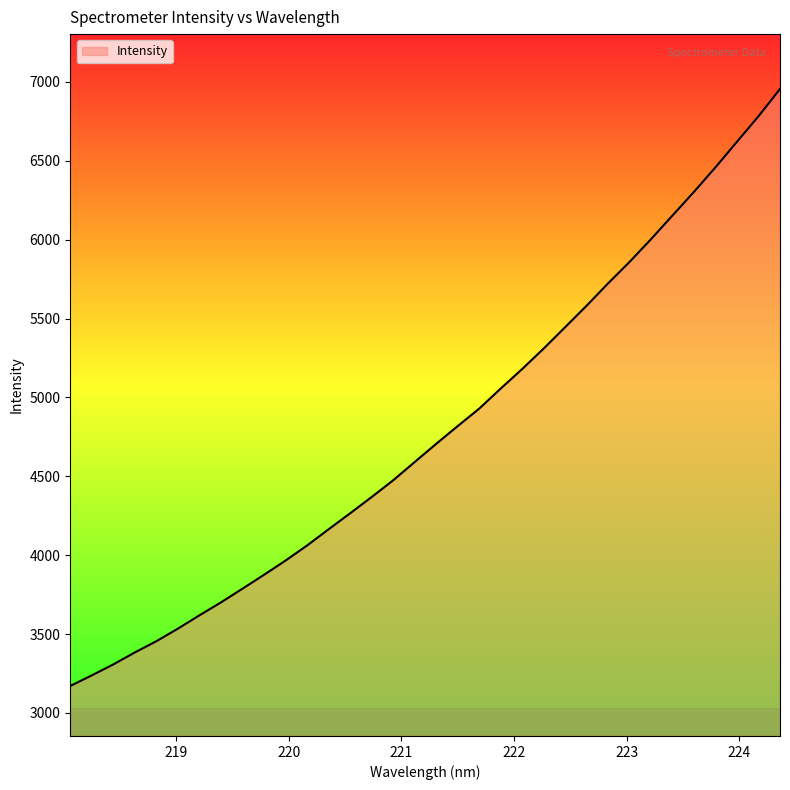

What is the smallest value displayed?

3171.1